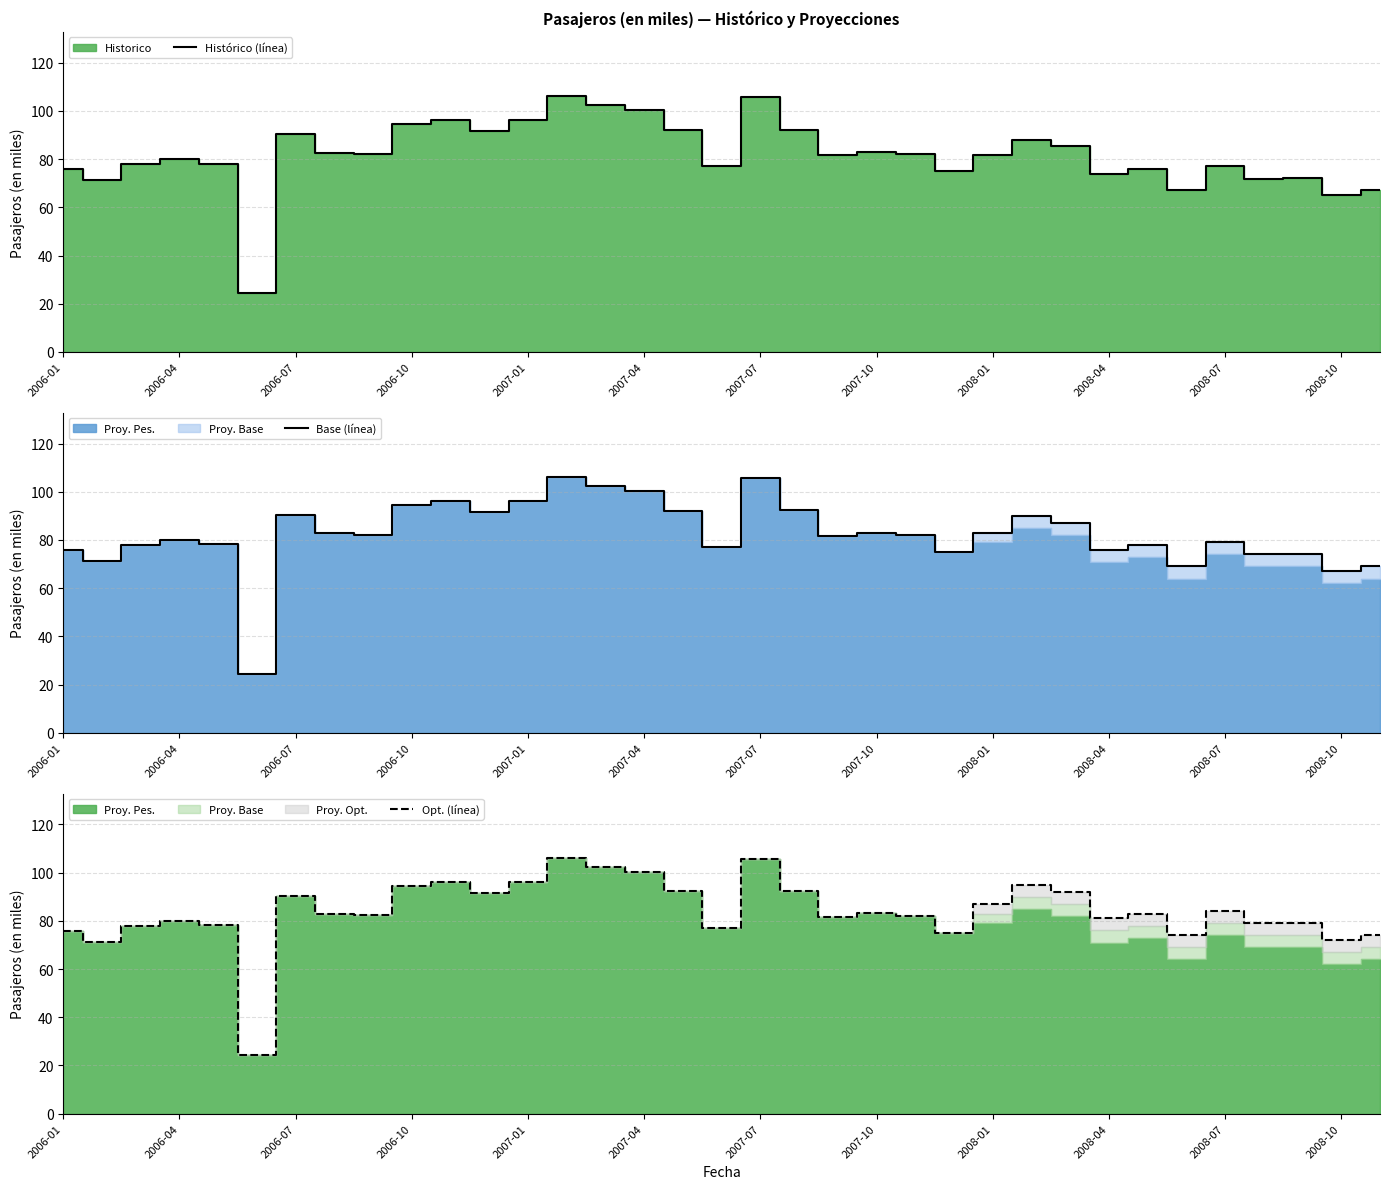

Where is the first local maximum for Opt. (línea)?

2006-04